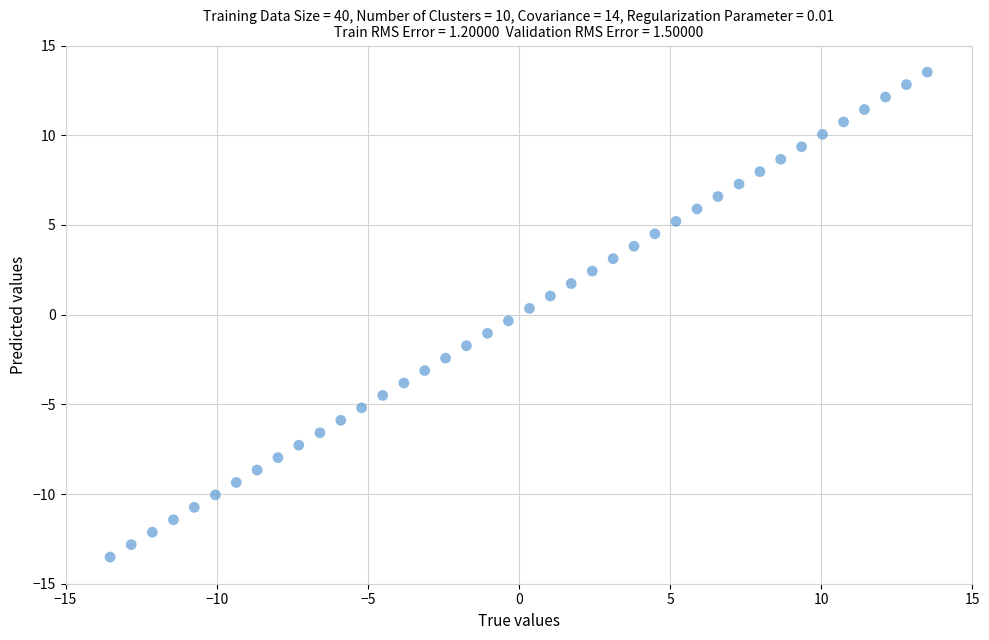

What is the range of X values (max minus min)?

27.0